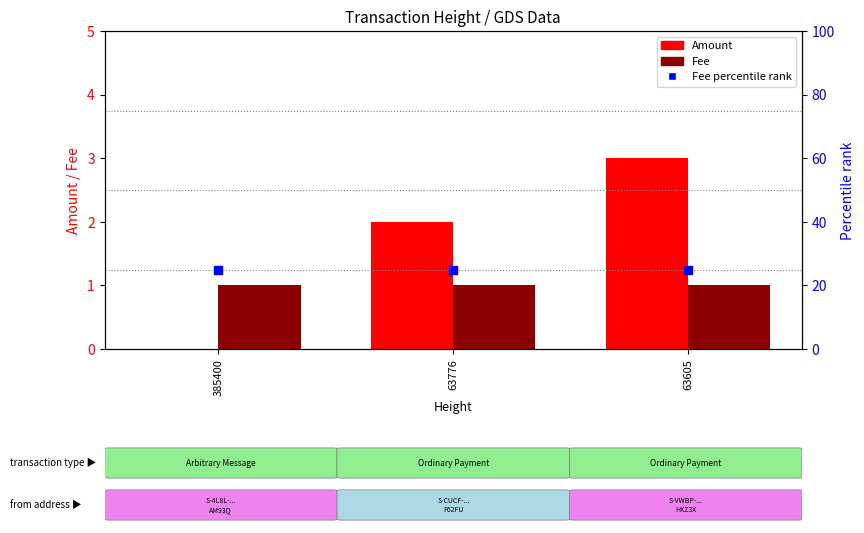

At which category is the sum across all series the highest?

63605